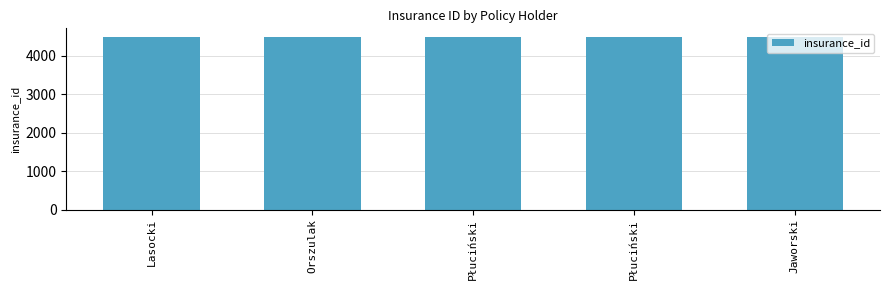

What is the ratio of the value at Lasocki to the value at Płuciński?

1.0